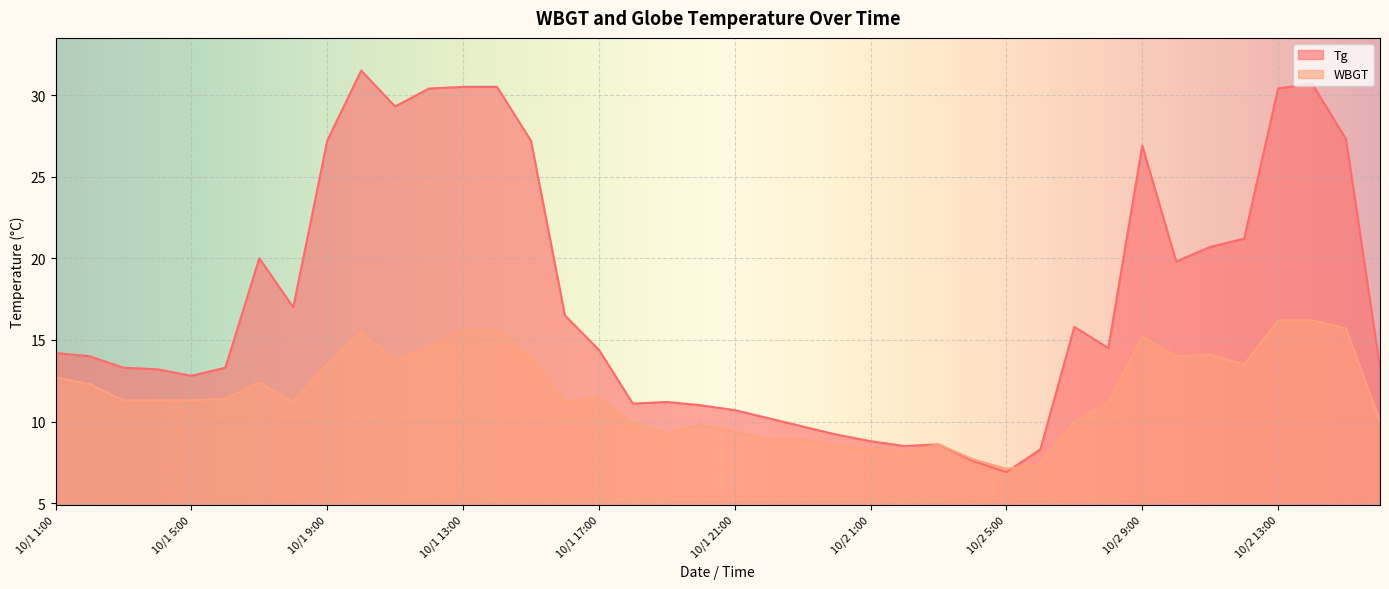

At which label does Tg reach its peak?

10/1 10:00